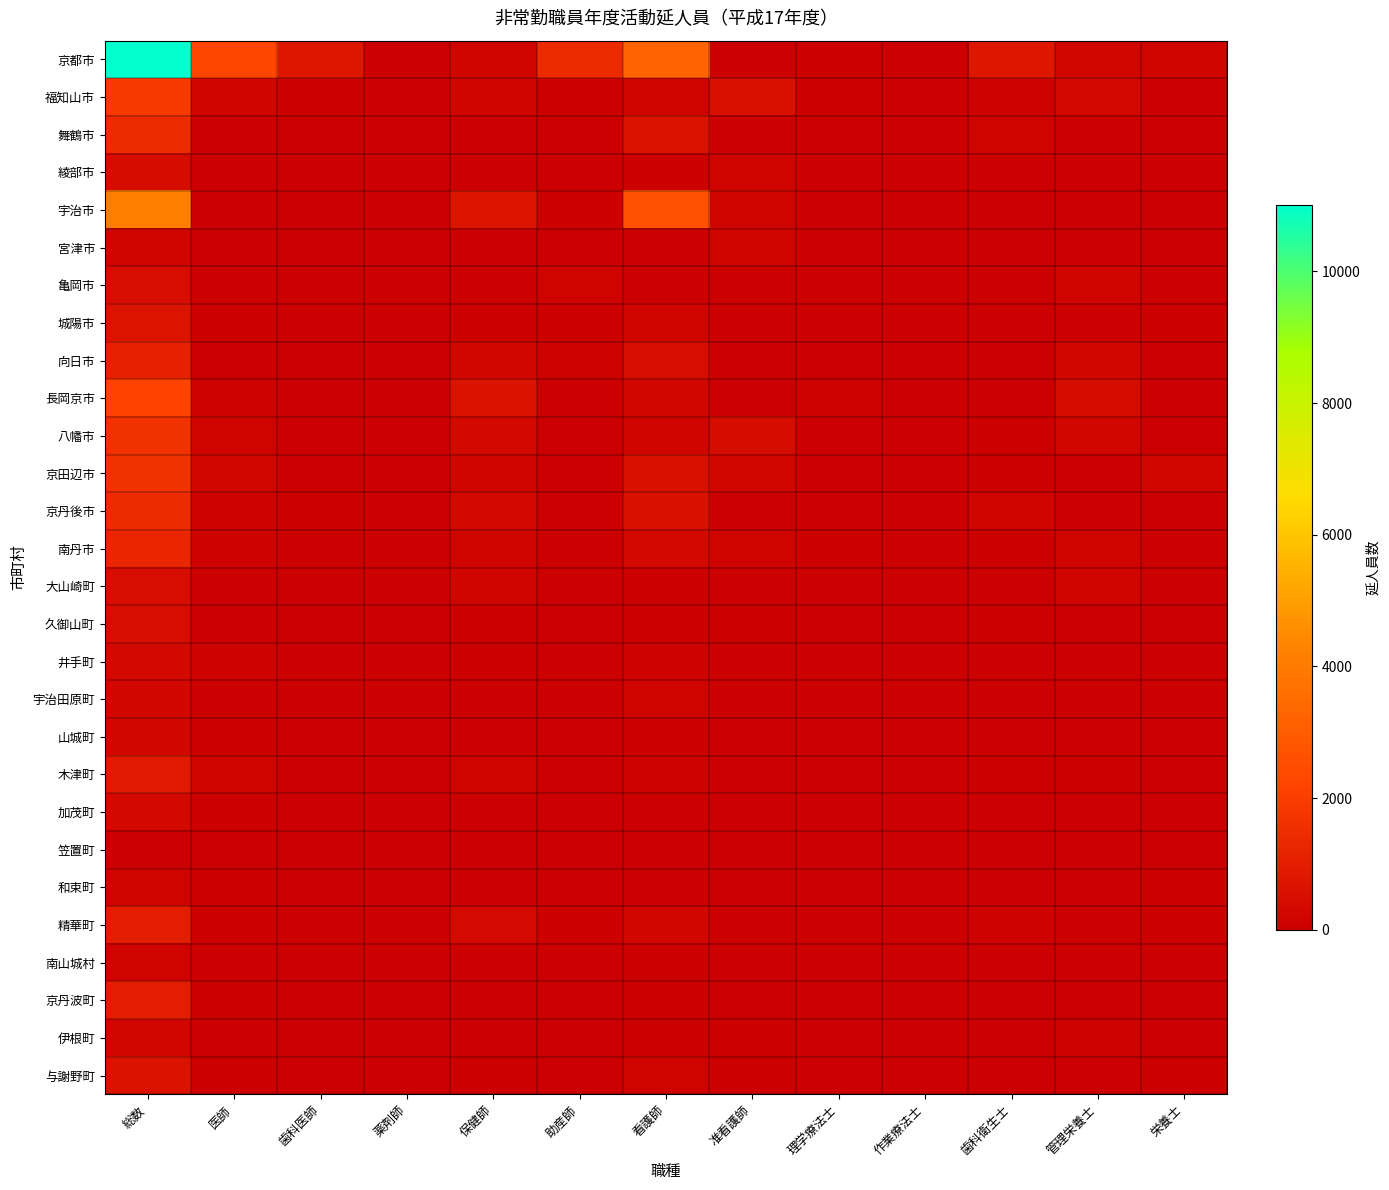

Reading right to left, what are all the values shown in this chart?

京都市: 栄養士=192	管理栄養士=220	歯科衛生士=795	作業療法士=38	理学療法士=45	准看護師=0	看護師=3244	助産師=1395	保健師=191	薬剤師=0	歯科医師=735	医師=2294	総数=11003
福知山市: 栄養士=0	管理栄養士=311	歯科衛生士=101	作業療法士=0	理学療法士=69	准看護師=516	看護師=134	助産師=43	保健師=191	薬剤師=0	歯科医師=62	医師=202	総数=1872
舞鶴市: 栄養士=0	管理栄養士=0	歯科衛生士=145	作業療法士=0	理学療法士=0	准看護師=0	看護師=634	助産師=0	保健師=0	薬剤師=0	歯科医師=0	医師=0	総数=1419
綾部市: 栄養士=0	管理栄養士=0	歯科衛生士=39	作業療法士=0	理学療法士=0	准看護師=141	看護師=77	助産師=8	保健師=4	薬剤師=0	歯科医師=0	医師=0	総数=394
宇治市: 栄養士=0	管理栄養士=0	歯科衛生士=24	作業療法士=0	理学療法士=0	准看護師=171	看護師=2648	助産師=75	保健師=666	薬剤師=0	歯科医師=0	医師=0	総数=4121
宮津市: 栄養士=1	管理栄養士=0	歯科衛生士=0	作業療法士=0	理学療法士=0	准看護師=166	看護師=2	助産師=0	保健師=9	薬剤師=0	歯科医師=0	医師=0	総数=181
亀岡市: 栄養士=0	管理栄養士=180	歯科衛生士=0	作業療法士=0	理学療法士=0	准看護師=0	看護師=0	助産師=148	保健師=0	薬剤師=0	歯科医師=0	医師=0	総数=446
城陽市: 栄養士=66	管理栄養士=0	歯科衛生士=0	作業療法士=33	理学療法士=0	准看護師=0	看護師=196	助産師=62	保健師=70	薬剤師=0	歯科医師=12	医師=60	総数=649
向日市: 栄養士=2	管理栄養士=236	歯科衛生士=23	作業療法士=0	理学療法士=0	准看護師=31	看護師=439	助産師=102	保健師=275	薬剤師=0	歯科医師=0	医師=0	総数=1108
長岡京市: 栄養士=0	管理栄養士=400	歯科衛生士=33	作業療法士=0	理学療法士=128	准看護師=0	看護師=265	助産師=14	保健師=636	薬剤師=0	歯科医師=27	医師=110	総数=2156
八幡市: 栄養士=3	管理栄養士=224	歯科衛生士=68	作業療法士=0	理学療法士=0	准看護師=421	看護師=172	助産師=16	保健師=303	薬剤師=0	歯科医師=42	医師=165	総数=1605
京田辺市: 栄養士=226	管理栄養士=6	歯科衛生士=49	作業療法士=0	理学療法士=0	准看護師=221	看護師=530	助産師=24	保健師=179	薬剤師=1	歯科医師=12	医師=218	総数=1614
京丹後市: 栄養士=7	管理栄養士=38	歯科衛生士=179	作業療法士=4	理学療法士=3	准看護師=34	看護師=582	助産師=0	保健師=338	薬剤師=0	歯科医師=51	医師=116	総数=1456
南丹市: 栄養士=0	管理栄養士=161	歯科衛生士=48	作業療法士=12	理学療法士=72	准看護師=140	看護師=336	助産師=0	保健師=148	薬剤師=0	歯科医師=41	医師=128	総数=1262
大山崎町: 栄養士=0	管理栄養士=198	歯科衛生士=0	作業療法士=0	理学療法士=0	准看護師=0	看護師=65	助産師=2	保健師=179	薬剤師=0	歯科医師=4	医師=17	総数=465
久御山町: 栄養士=20	管理栄養士=15	歯科衛生士=54	作業療法士=10	理学療法士=0	准看護師=67	看護師=61	助産師=2	保健師=45	薬剤師=0	歯科医師=18	医師=39	総数=452
井手町: 栄養士=11	管理栄養士=0	歯科衛生士=31	作業療法士=2	理学療法士=2	准看護師=0	看護師=108	助産師=0	保健師=50	薬剤師=0	歯科医師=13	医師=88	総数=305
宇治田原町: 栄養士=14	管理栄養士=6	歯科衛生士=40	作業療法士=0	理学療法士=0	准看護師=14	看護師=169	助産師=0	保健師=39	薬剤師=0	歯科医師=0	医師=0	総数=282
山城町: 栄養士=23	管理栄養士=2	歯科衛生士=32	作業療法士=0	理学療法士=0	准看護師=1	看護師=78	助産師=24	保健師=16	薬剤師=0	歯科医師=8	医師=44	総数=278
木津町: 栄養士=24	管理栄養士=70	歯科衛生士=84	作業療法士=0	理学療法士=0	准看護師=20	看護師=103	助産師=4	保健師=133	薬剤師=0	歯科医師=30	医師=185	総数=882
加茂町: 栄養士=21	管理栄養士=6	歯科衛生士=13	作業療法士=0	理学療法士=0	准看護師=12	看護師=38	助産師=1	保健師=34	薬剤師=0	歯科医師=6	医師=51	総数=333
笠置町: 栄養士=2	管理栄養士=0	歯科衛生士=1	作業療法士=0	理学療法士=0	准看護師=0	看護師=10	助産師=0	保健師=3	薬剤師=0	歯科医師=1	医師=3	総数=21
和束町: 栄養士=46	管理栄養士=0	歯科衛生士=11	作業療法士=0	理学療法士=0	准看護師=0	看護師=0	助産師=0	保健師=25	薬剤師=0	歯科医師=8	医師=56	総数=162
精華町: 栄養士=61	管理栄養士=35	歯科衛生士=107	作業療法士=1	理学療法士=1	准看護師=16	看護師=275	助産師=46	保健師=374	薬剤師=0	歯科医師=14	医師=61	総数=999
南山城村: 栄養士=0	管理栄養士=3	歯科衛生士=6	作業療法士=0	理学療法士=10	准看護師=0	看護師=55	助産師=0	保健師=7	薬剤師=0	歯科医師=4	医師=17	総数=149
京丹波町: 栄養士=0	管理栄養士=14	歯科衛生士=8	作業療法士=6	理学療法士=0	准看護師=0	看護師=53	助産師=6	保健師=3	薬剤師=0	歯科医師=10	医師=43	総数=1028
伊根町: 栄養士=0	管理栄養士=103	歯科衛生士=0	作業療法士=0	理学療法士=0	准看護師=84	看護師=46	助産師=0	保健師=6	薬剤師=0	歯科医師=0	医師=0	総数=239
与謝野町: 栄養士=48	管理栄養士=25	歯科衛生士=23	作業療法士=13	理学療法士=5	准看護師=55	看護師=129	助産師=0	保健師=44	薬剤師=0	歯科医師=17	医師=72	総数=621